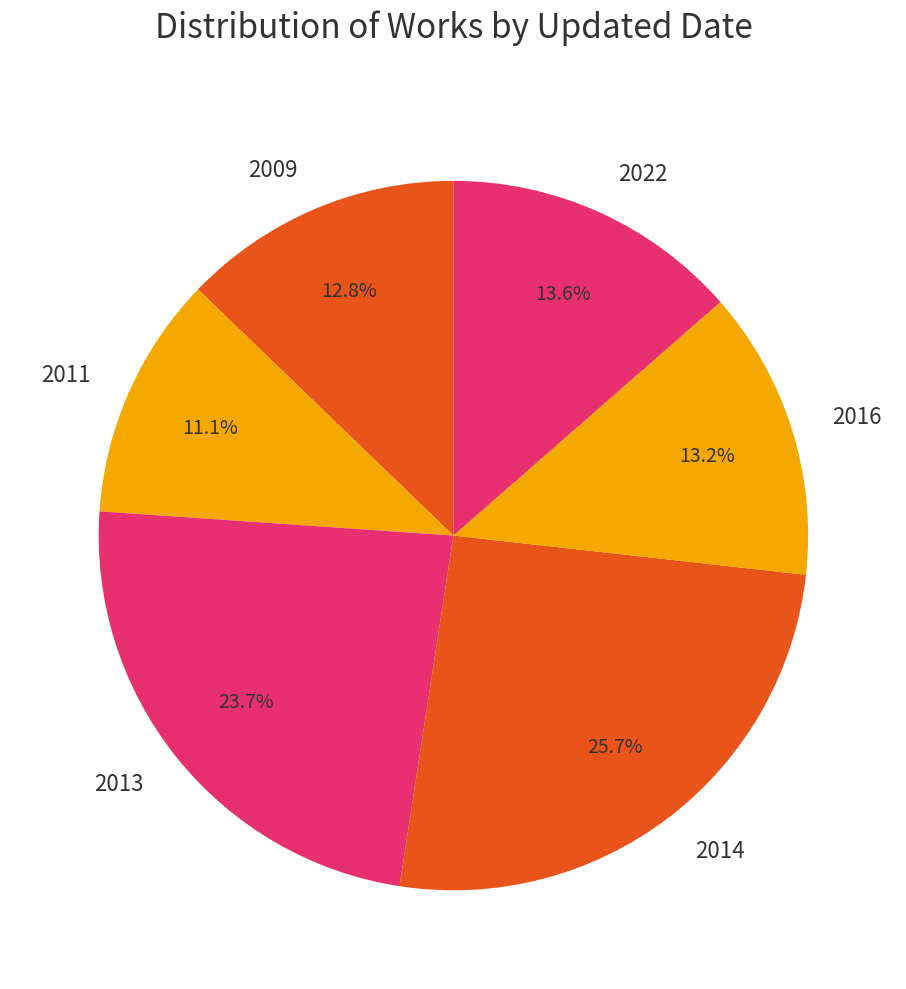

Which slice is the smallest?

2011